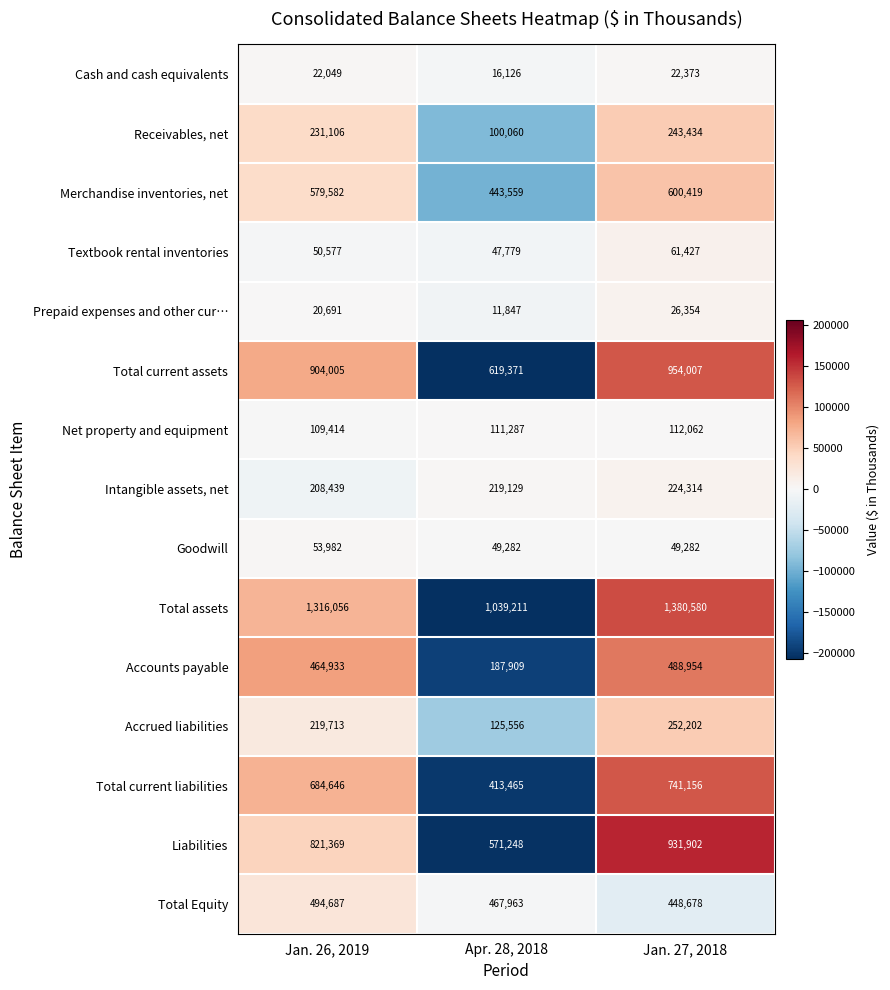

What is the greatest value displayed?

1380580